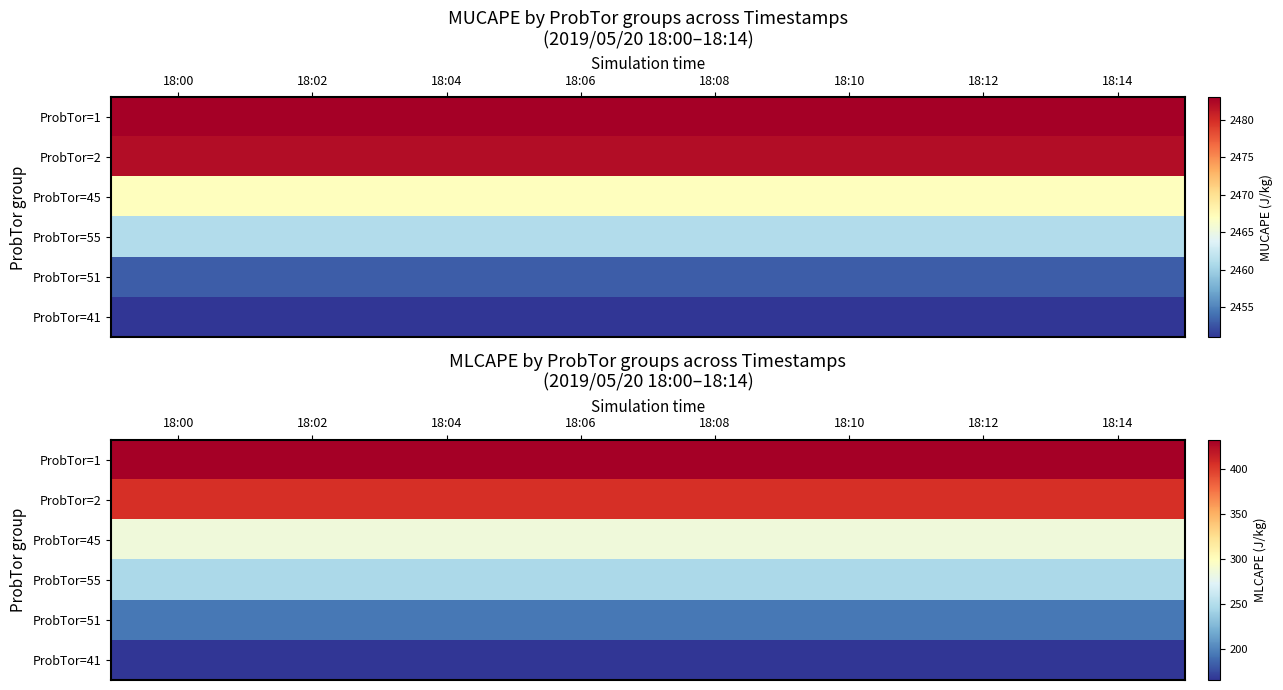

Between 18:14 and 18:06, which is larger?

18:14